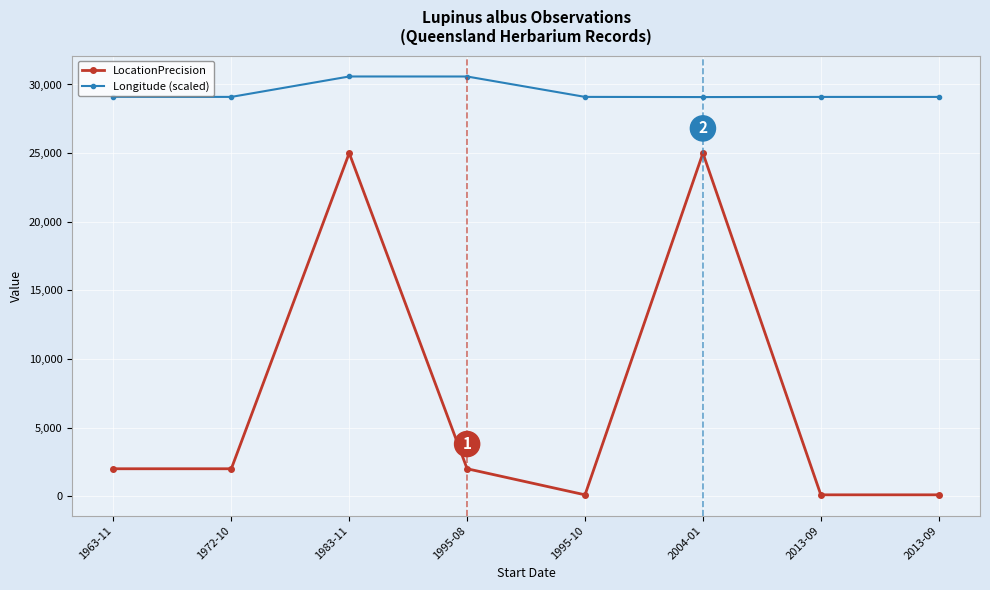

Which label corresponds to the largest value in the chart?

1983-11